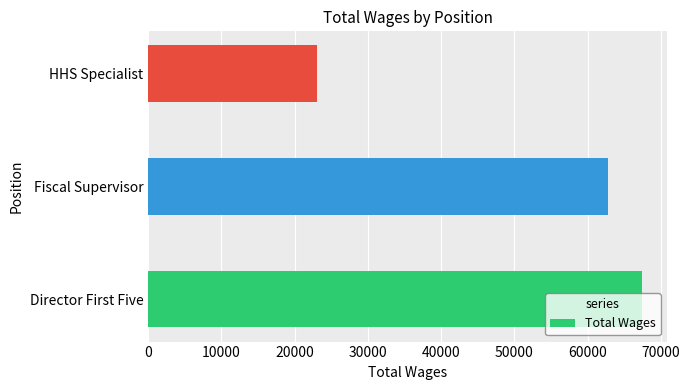

What is the sum of all values?

153340